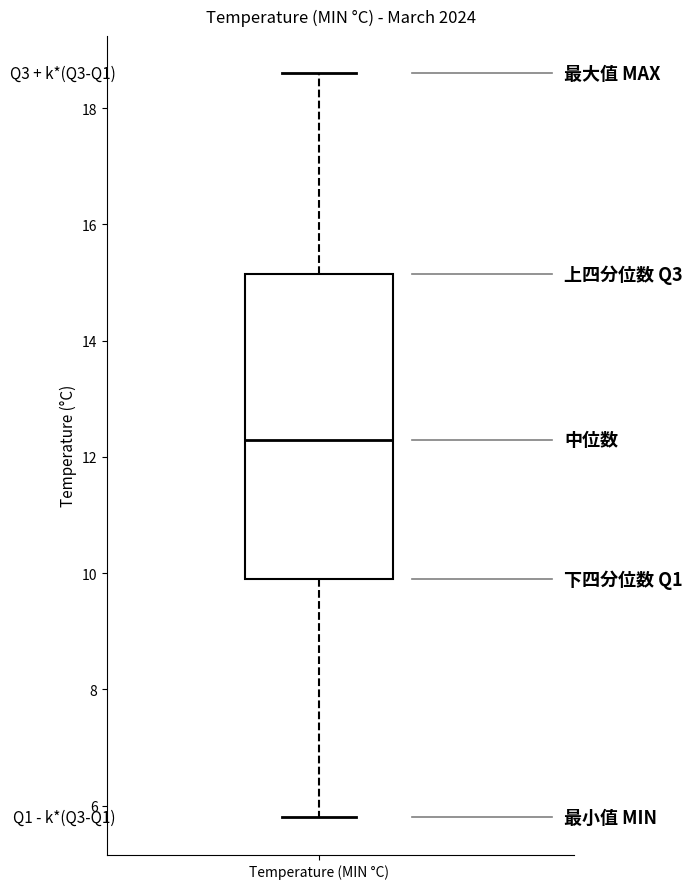

Read this box plot against the y-axis: the position of the median line, the range covered by the box, and the ends of both whiskers. The values are not printed on the chart, so give them approximately, as read against the axis.

median 12.4, box 10.0 to 15.2, whiskers 5.8 to 18.6